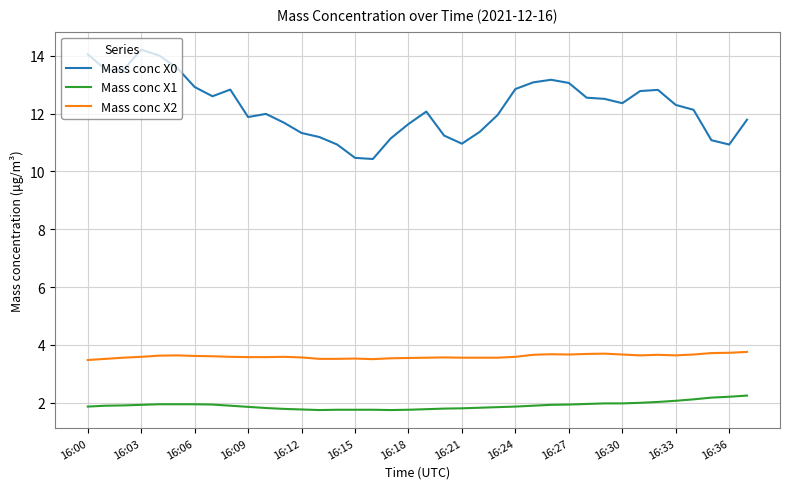

What are all the series names shown in the legend?

Mass conc X0, Mass conc X1, Mass conc X2